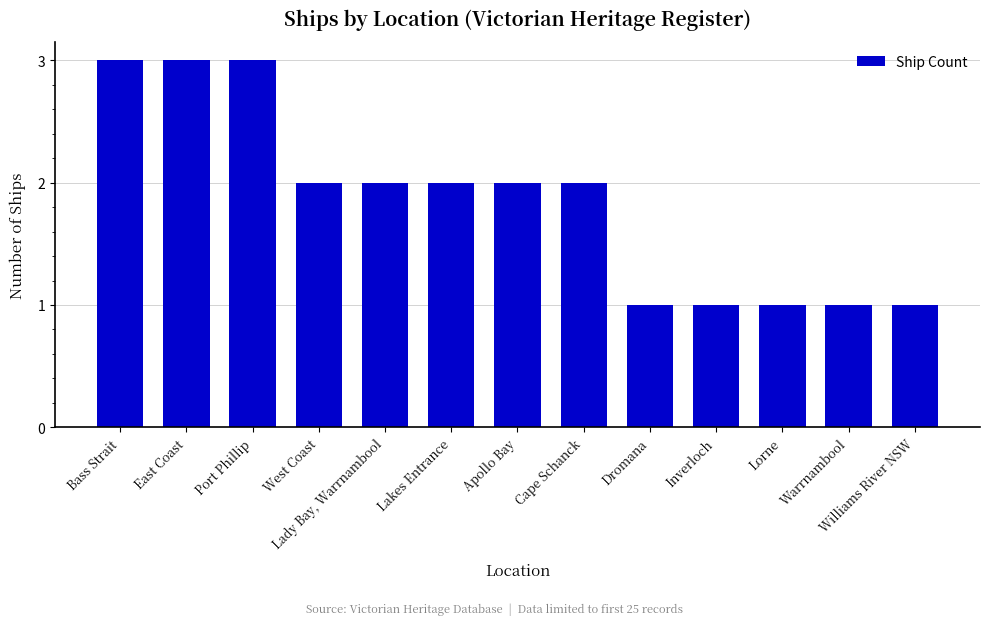

What is the label of the 1st bar from the right?

Williams River NSW